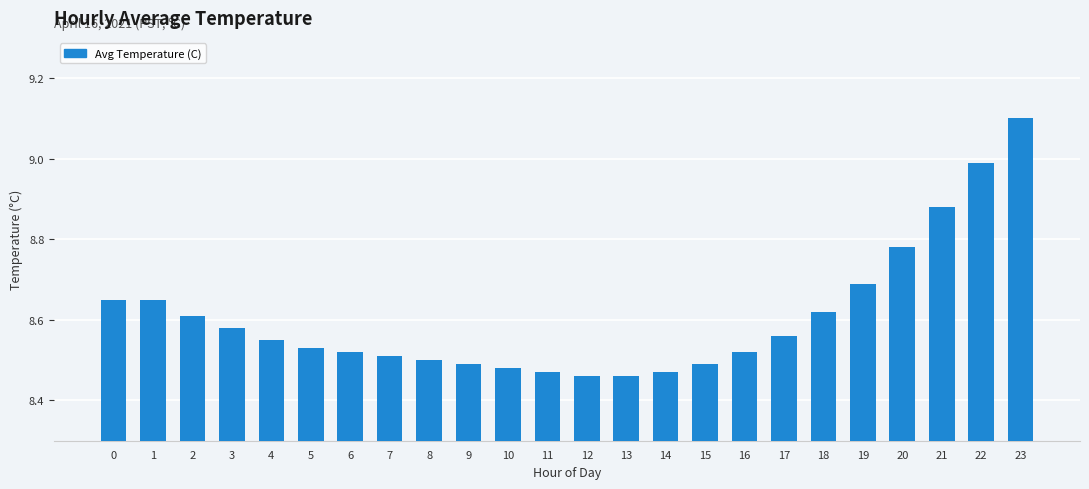

What is the difference between the maximum and minimum values?

0.6